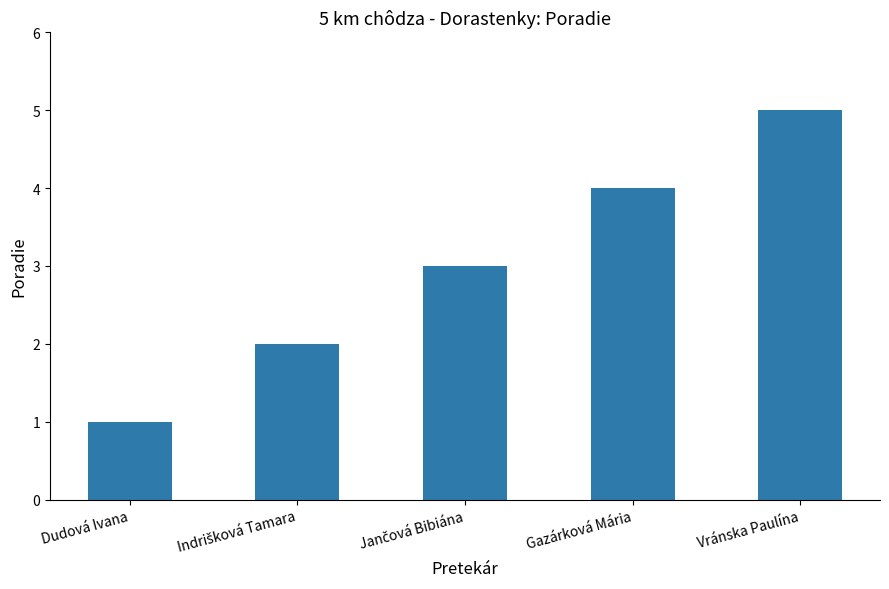

The chart shows a value of 5 at Vránska Paulína. True or false?

True